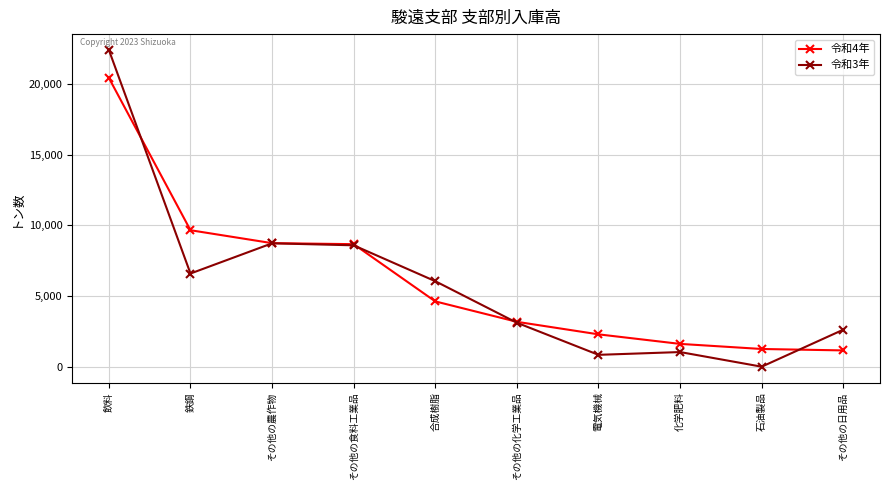

The 令和3年 series shows 2 at 石油製品. True or false?

True